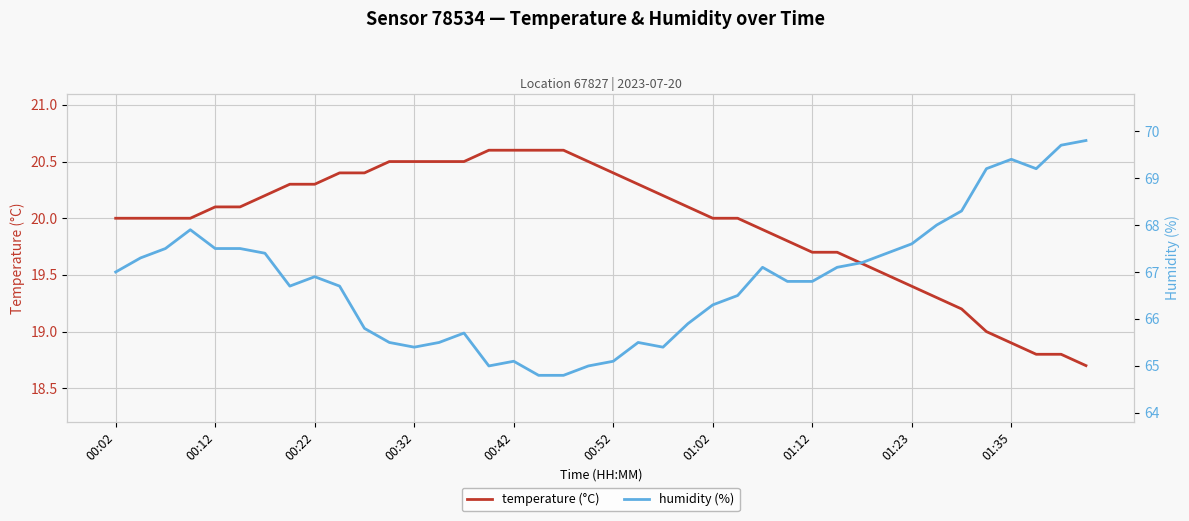

The value of temperature (°C) at 01:12 is 19.7. True or false?

True